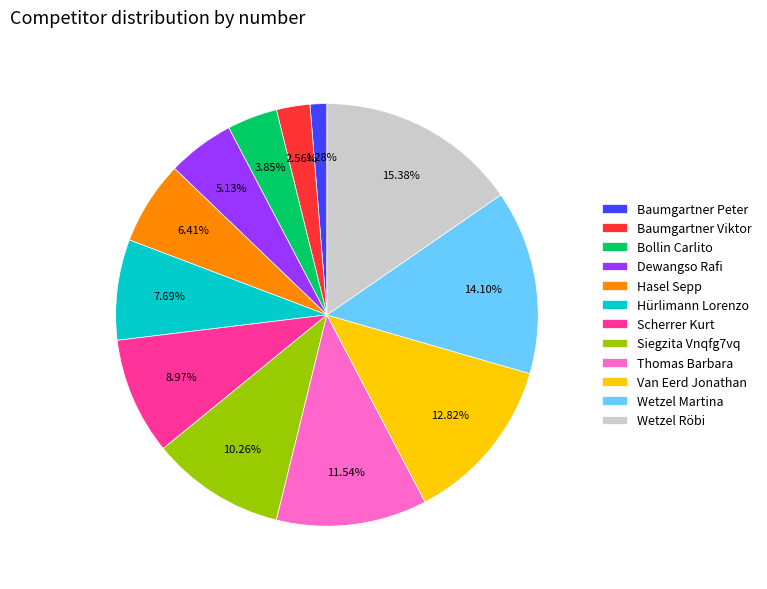

Which slice is the largest?

Wetzel Röbi